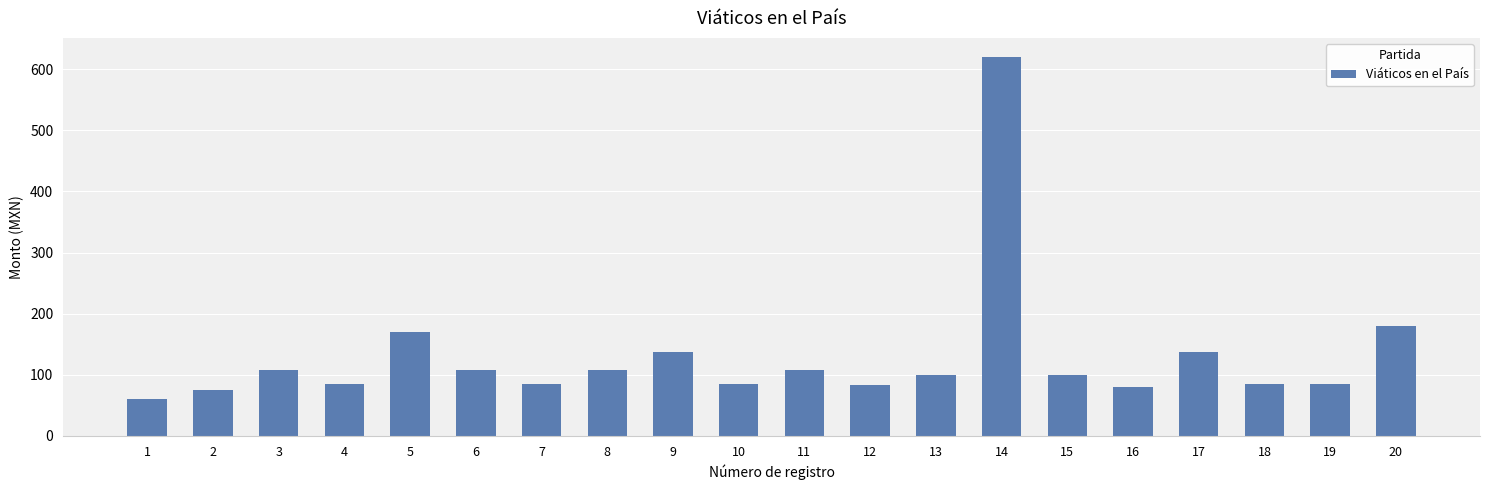

What is the value of the 19th bar from the left?

85.0